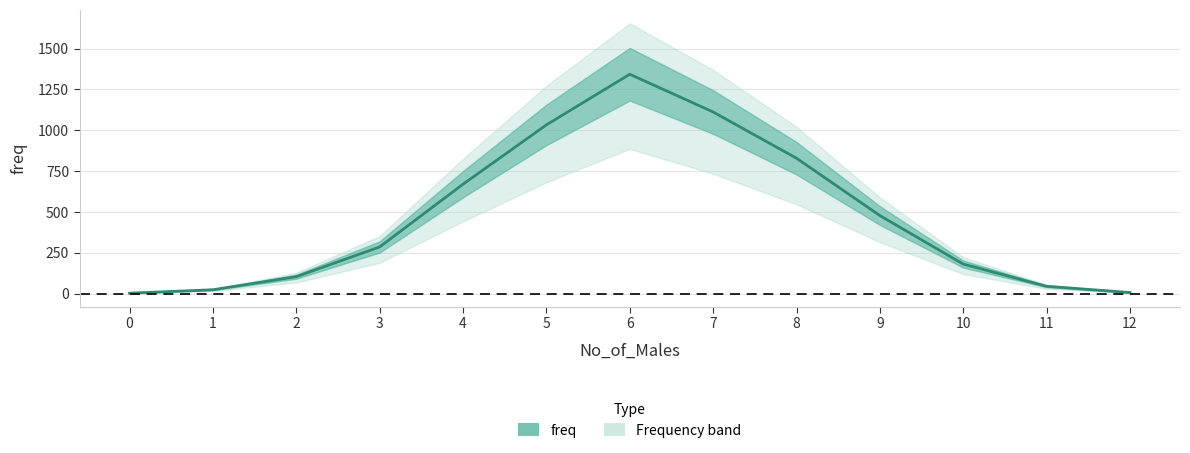

Between 11 and 9, which is larger?

9